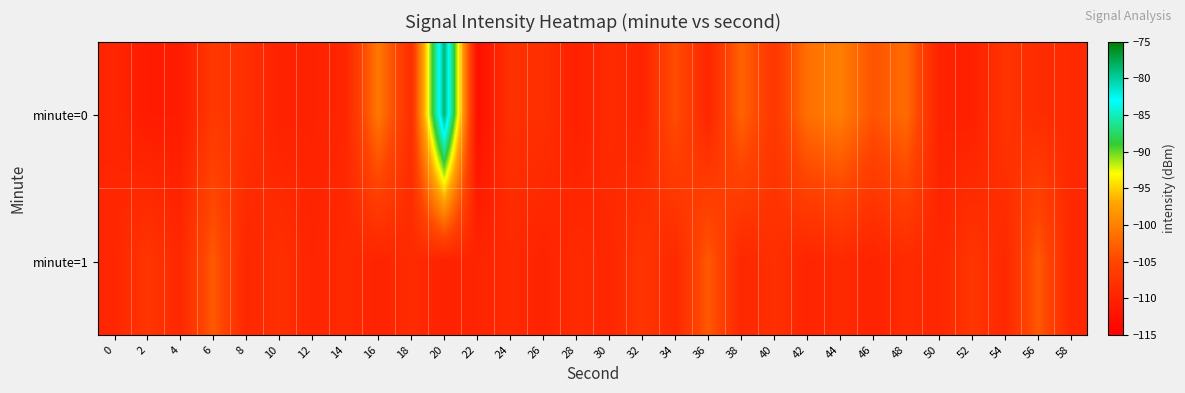

Reading left to right, transcribe all the data shown in this chart.

minute=0: 0=-109.5	2=-111.0	4=-111.0	6=-106.7	8=-108.1	10=-110.1	12=-110.0	14=-109.5	16=-100.7	18=-108.3	20=-78.4	22=-112.8	24=-107.9	26=-108.1	28=-110.3	30=-108.7	32=-109.7	34=-104.3	36=-109.4	38=-102.4	40=-107.0	42=-101.4	44=-100.2	46=-103.8	48=-101.8	50=-110.0	52=-110.3	54=-107.5	56=-108.6	58=-108.9
minute=1: 0=-109.3	2=-107.3	4=-109.1	6=-103.3	8=-109.3	10=-108.0	12=-109.6	14=-109.0	16=-109.8	18=-108.8	20=-110.1	22=-109.6	24=-109.0	26=-109.8	28=-108.8	30=-109.3	32=-107.3	34=-109.1	36=-103.3	38=-109.3	40=-108.0	42=-109.6	44=-109.0	46=-109.8	48=-108.8	50=-109.3	52=-107.3	54=-109.1	56=-103.3	58=-109.3